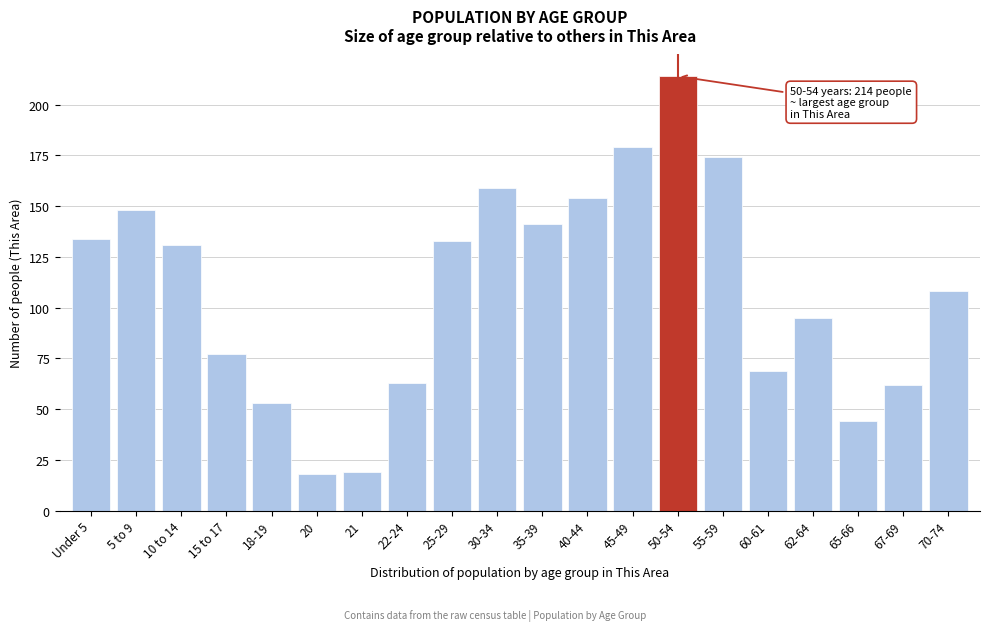

Reading right to left, list all the values displayed in this chart.

70-74=108	67-69=62	65-66=44	62-64=95	60-61=69	55-59=174	50-54=214	45-49=179	40-44=154	35-39=141	30-34=159	25-29=133	22-24=63	21=19	20=18	18-19=53	15 to 17=77	10 to 14=131	5 to 9=148	Under 5=134